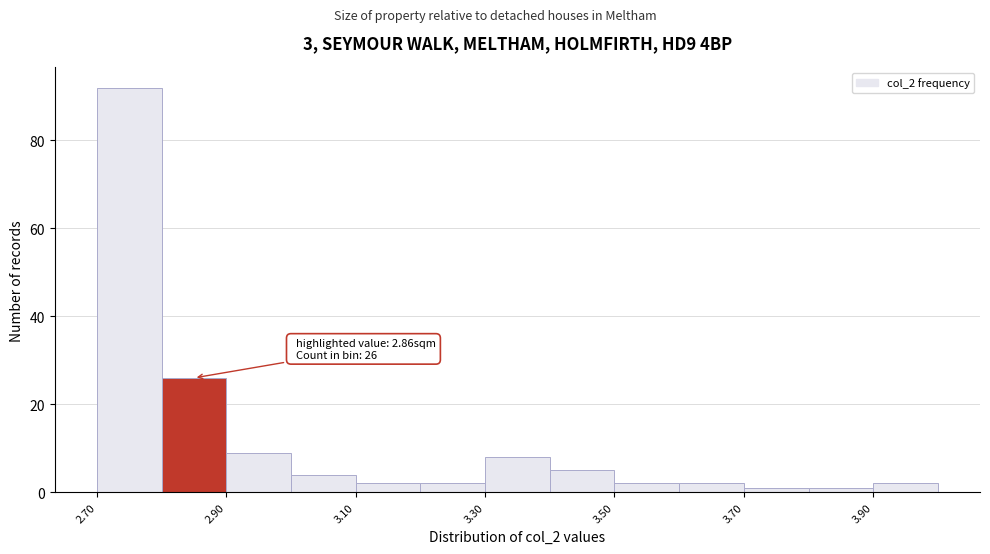

Over which range of the x-axis is the bar tallest?

2.7 to 2.8